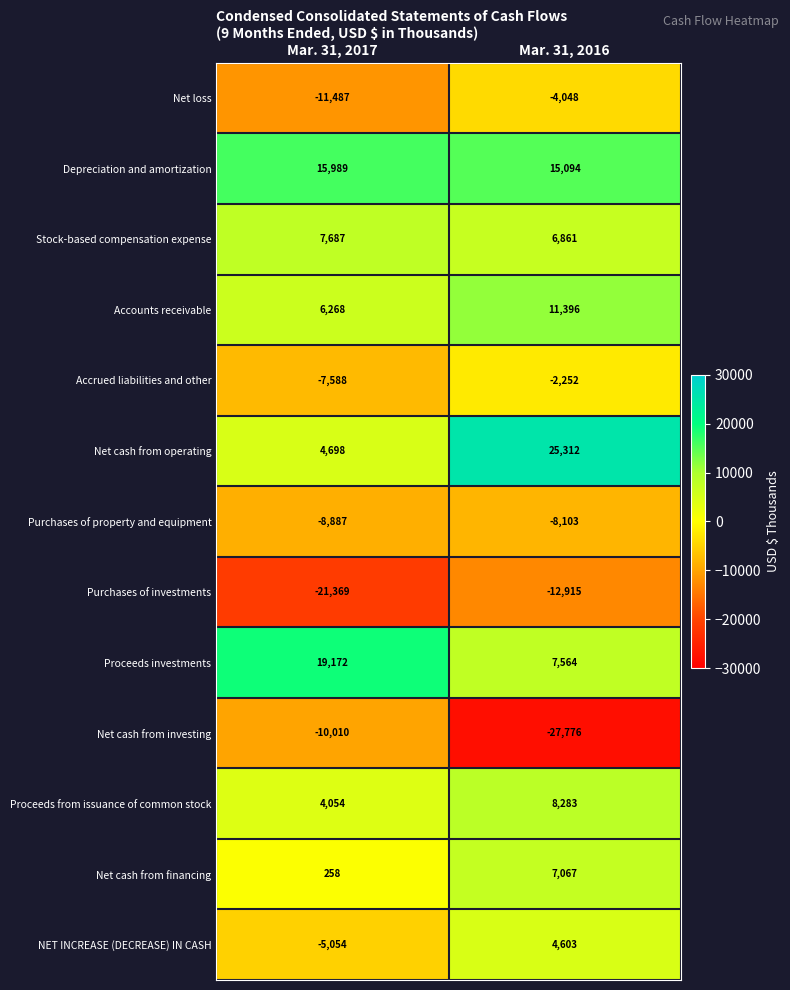

The Purchases of investments series shows -21369 at Mar. 31, 2017. True or false?

True